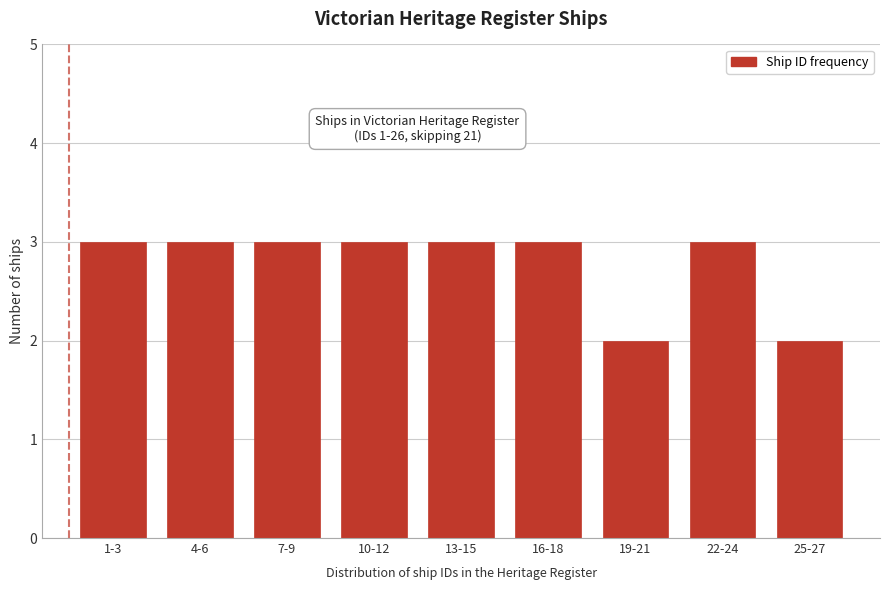

Reading left to right, list all the values displayed in this chart.

1-3=3	4-6=3	7-9=3	10-12=3	13-15=3	16-18=3	19-21=2	22-24=3	25-27=2